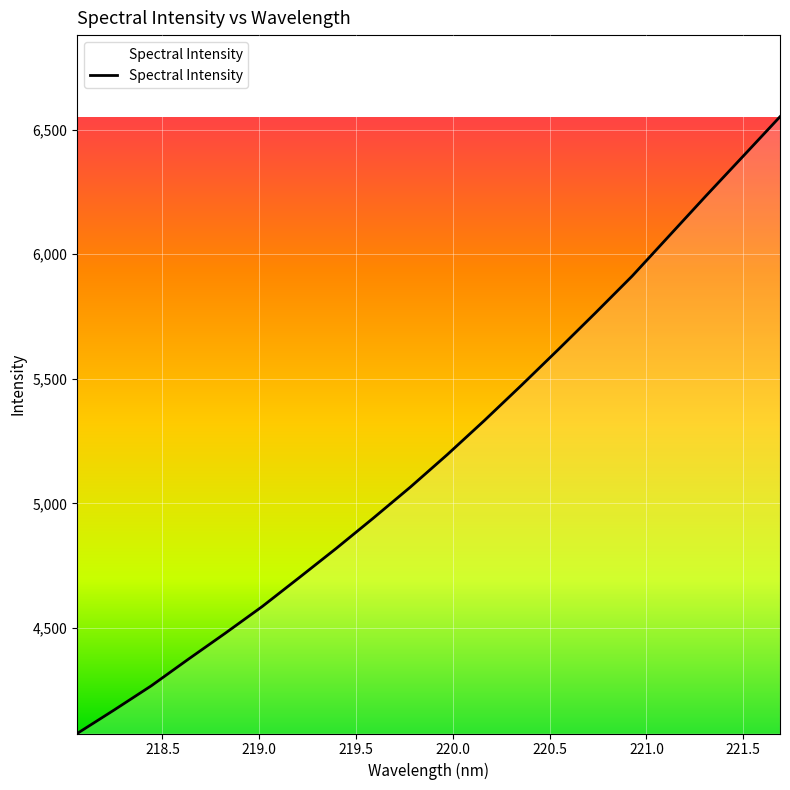

What is the greatest value displayed?

6552.1